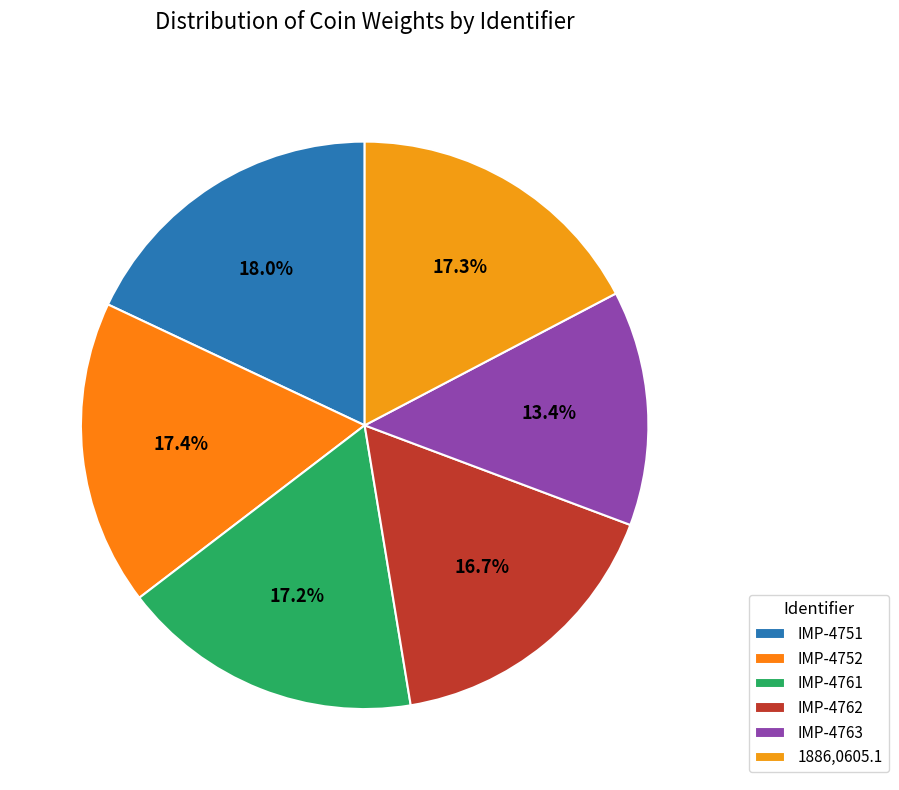

How many segments does this pie chart have?

6